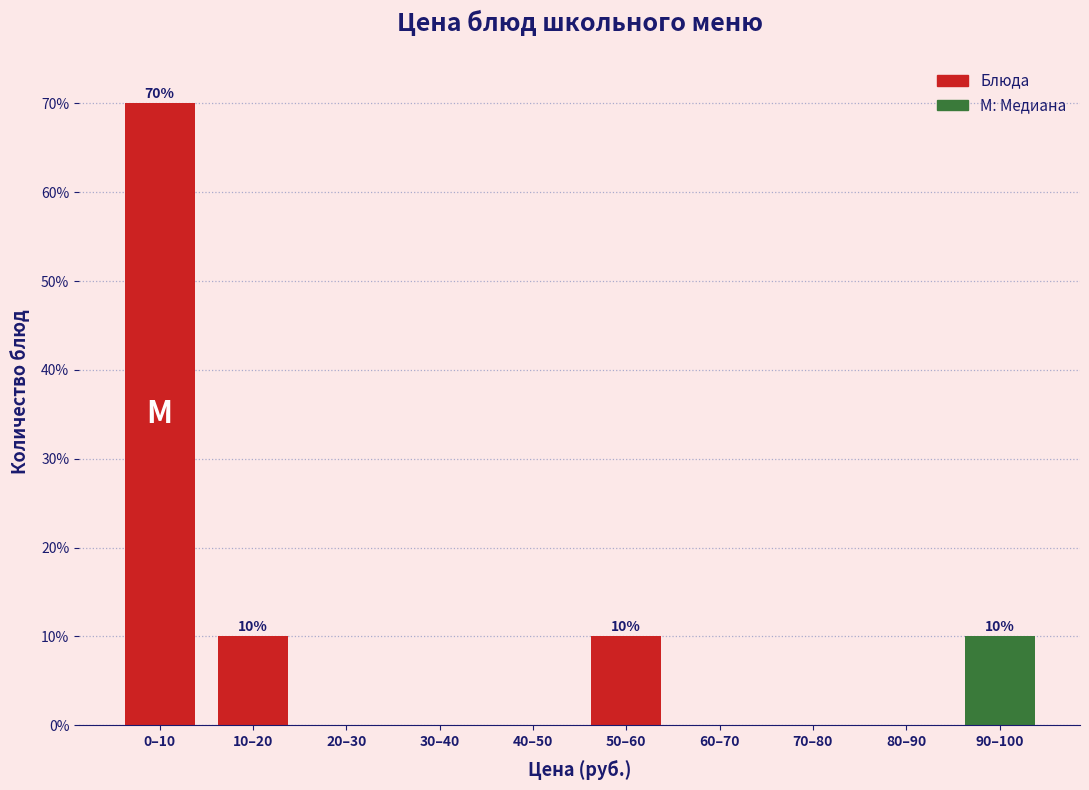

Reading left to right, transcribe all the data shown in this chart.

0–10=70	10–20=10	20–30=0	30–40=0	40–50=0	50–60=10	60–70=0	70–80=0	80–90=0	90–100=10